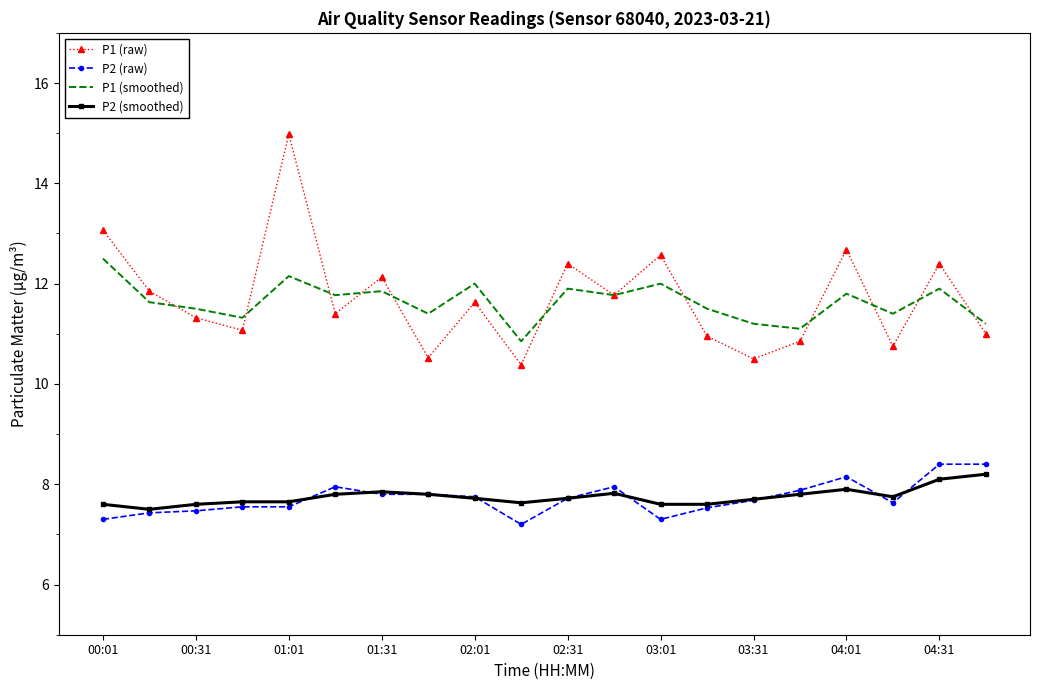

Which series has the widest spread of values?

P1 (raw)